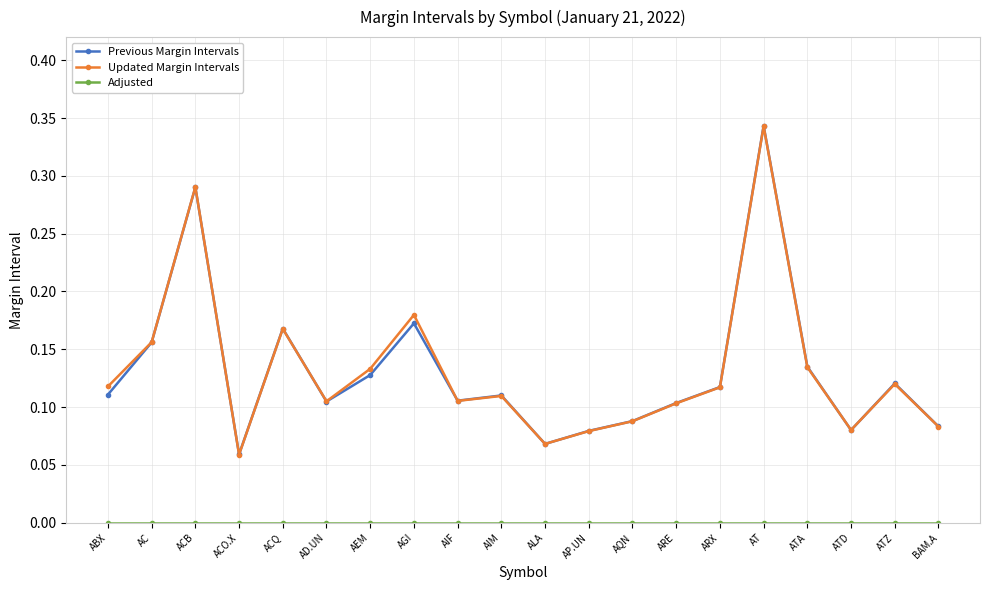

What is the label of the 19th point from the left?

ATZ